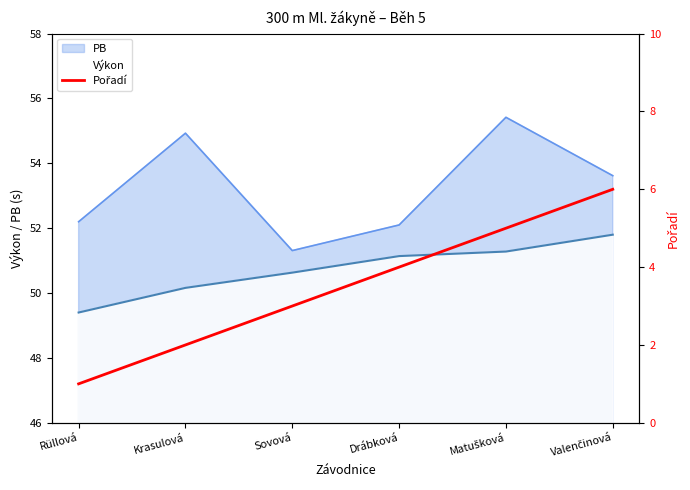

How many values are below 4?

3